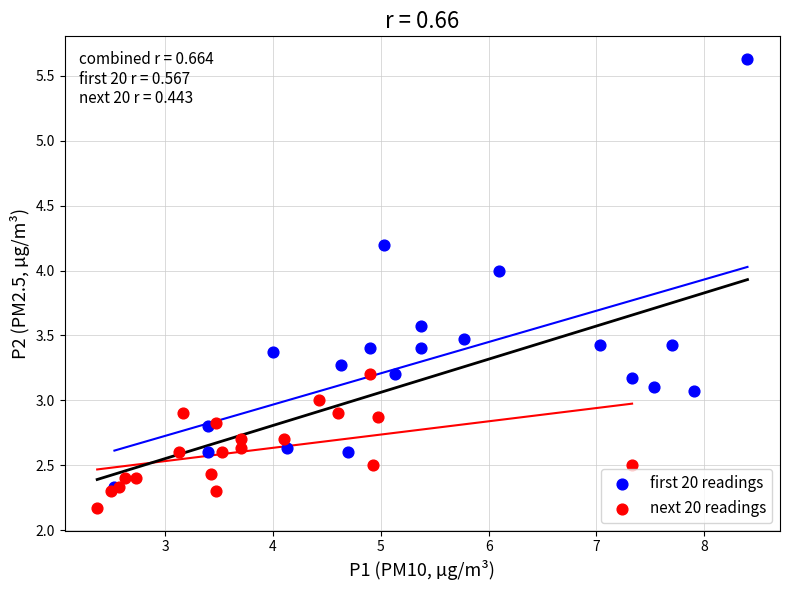

Which series has the largest Y range (max minus min)?

first 20 readings